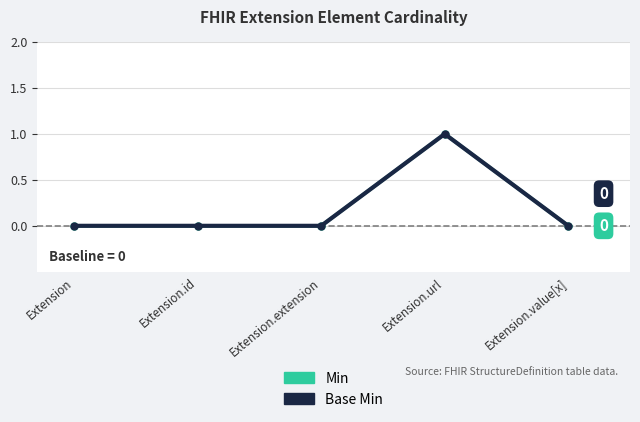

At how many categories does at least one series exceed 0?

1